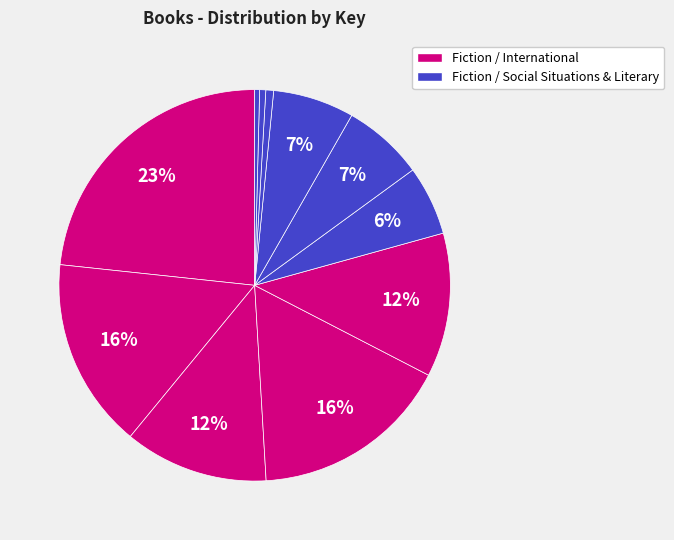

Count the number of slices in the pie.

11